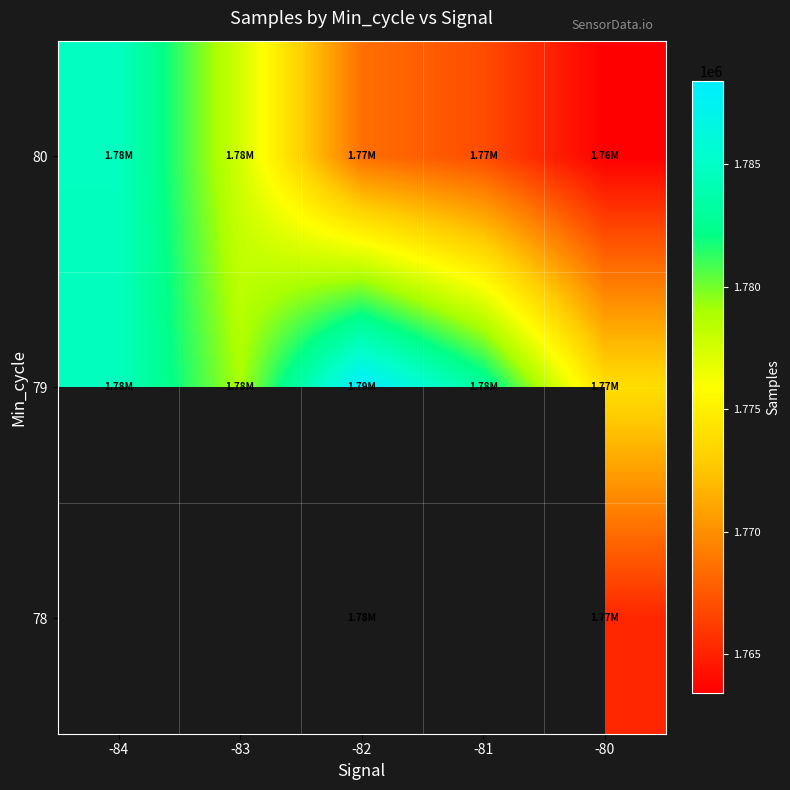

What is the difference between the second highest and second lowest values in the 79 series?

5626.0